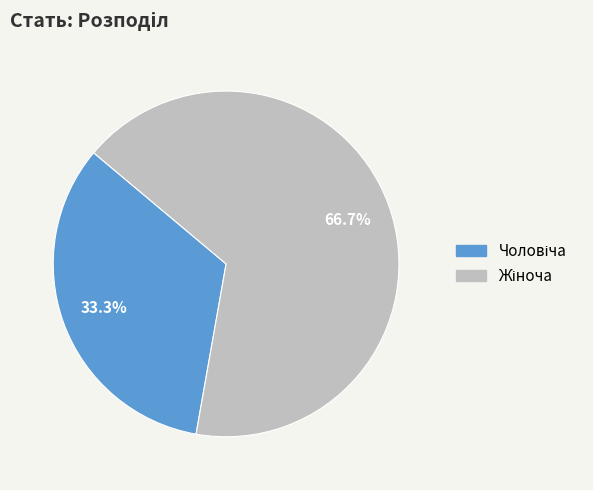

Does any single category account for the majority?

Yes